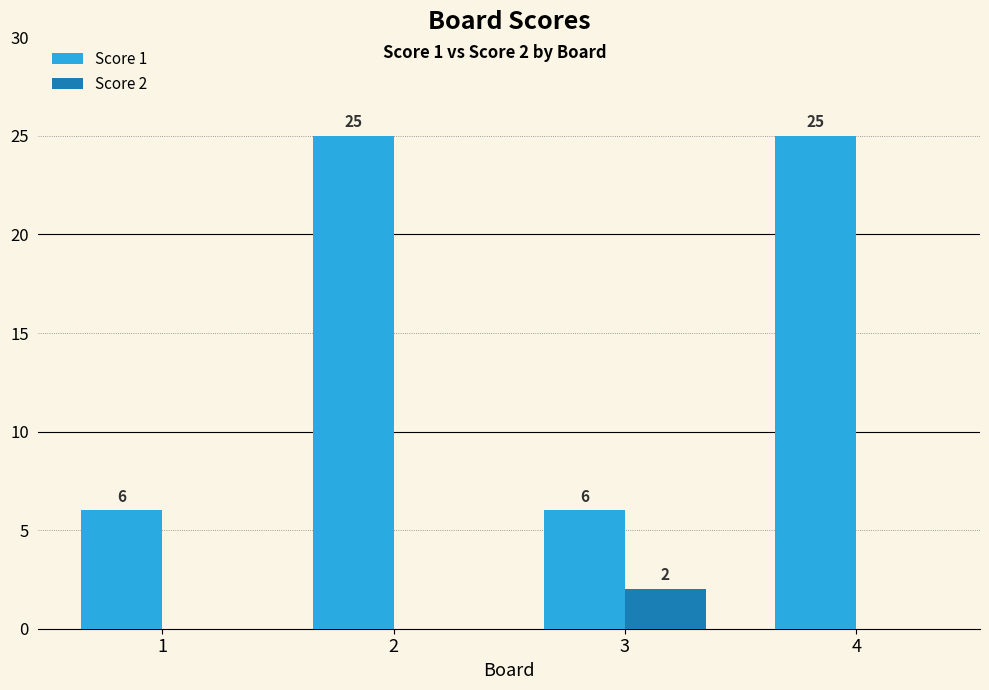

Is the value of Score 2 at 2 greater than the value of Score 1 at 1?

No